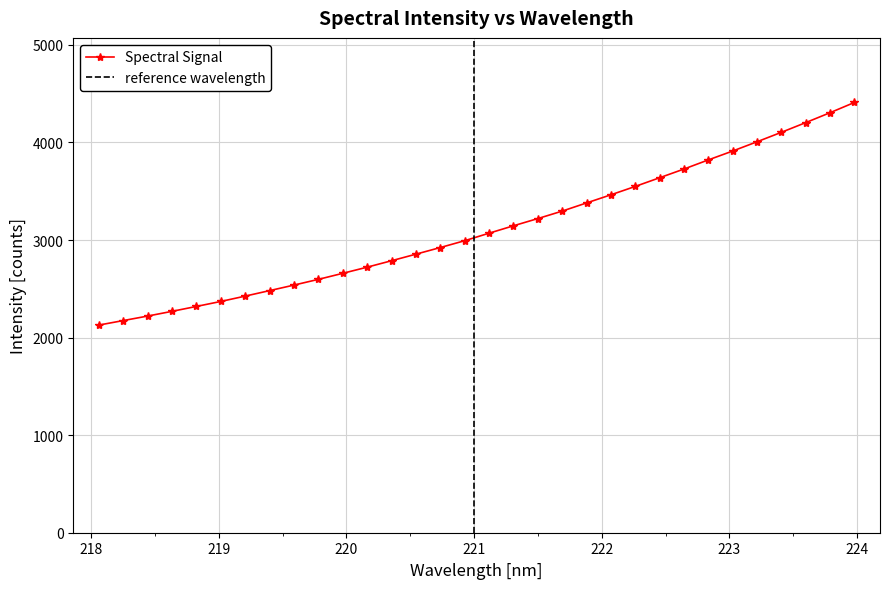

What position from the left is 222.4538?

24